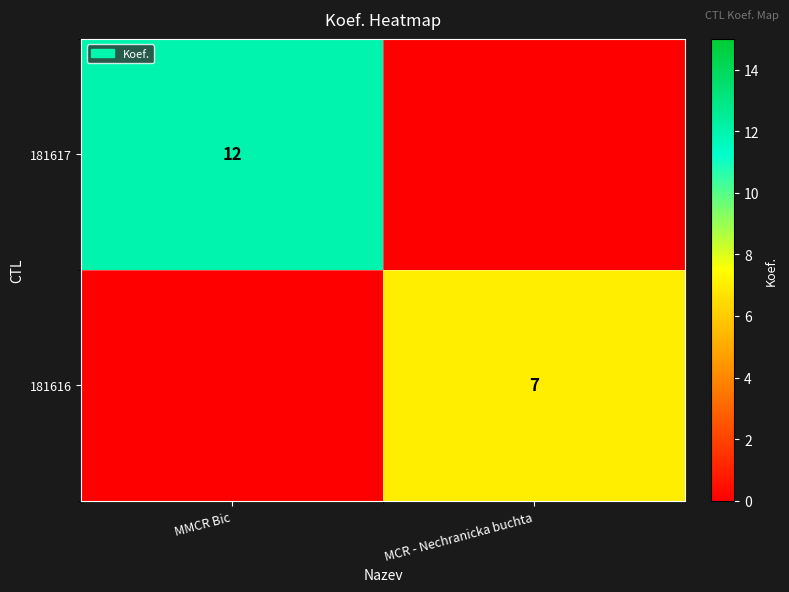

True or false: 181616 has a value of 7 at MCR - Nechranicka buchta.

True